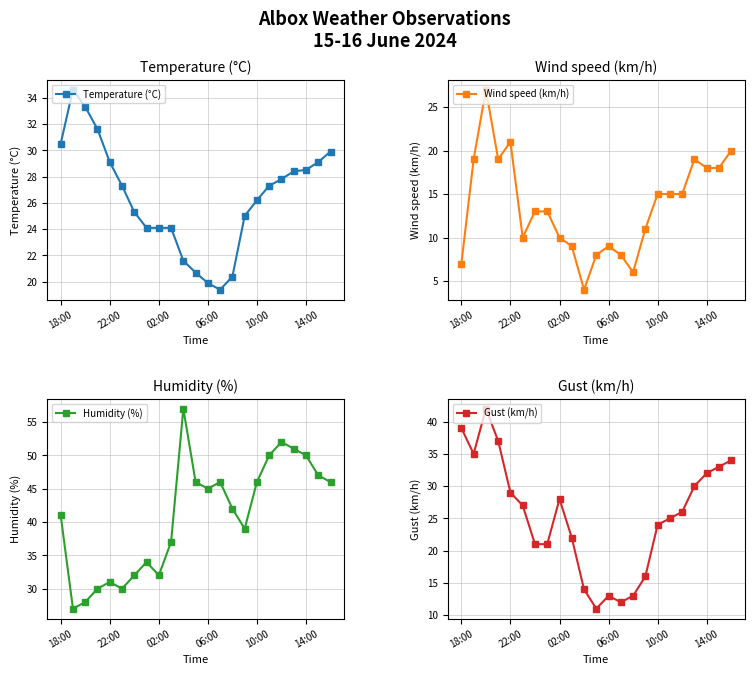

Read the Wind speed (km/h) value at 21.

18.0